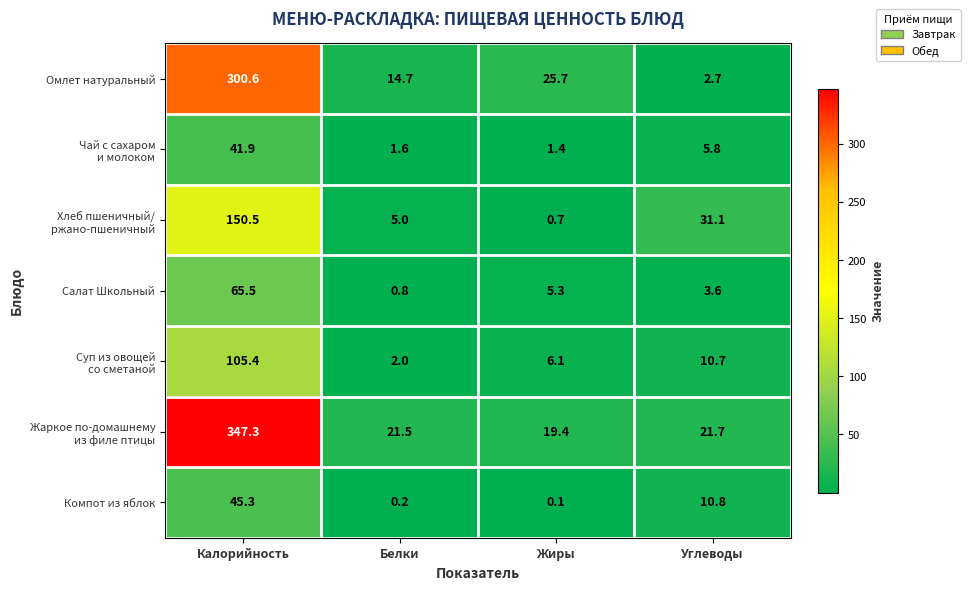

Which series changed the most between Белки and Жиры?

Омлет натуральный